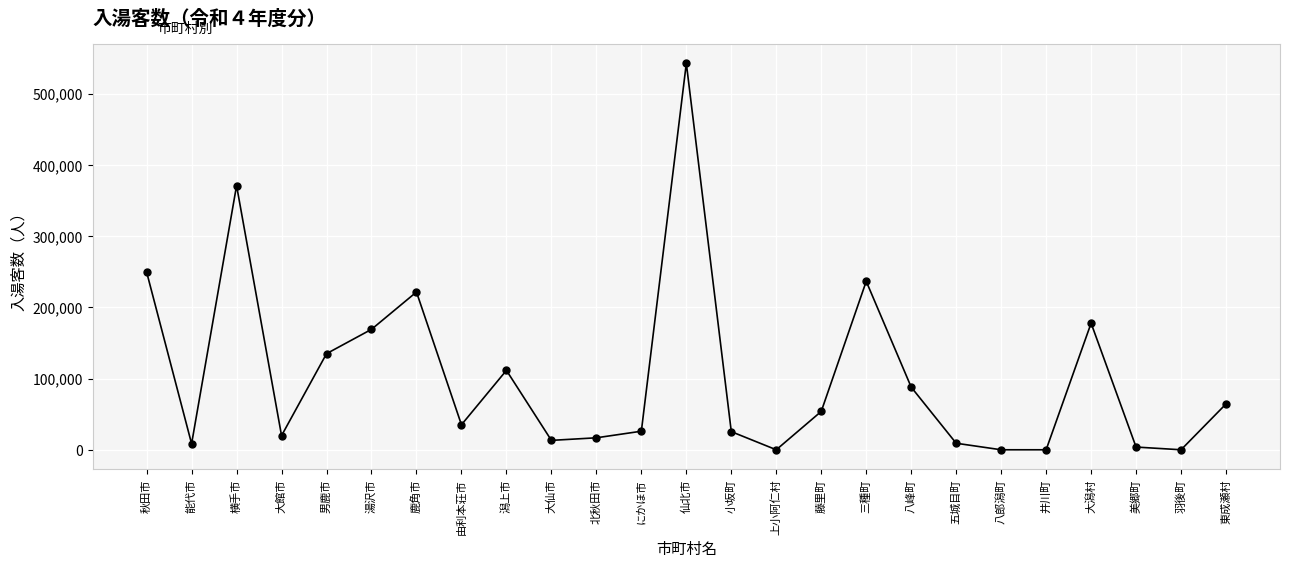

At which category does the chart reach its peak across all series?

仙北市